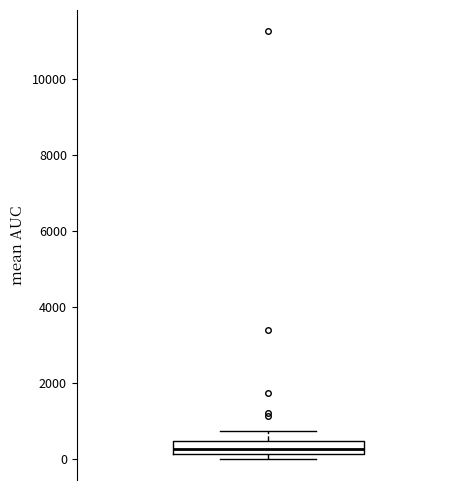

Read this box plot against the y-axis: the position of the median line, the range covered by the box, and the ends of both whiskers. The values are not printed on the chart, so give them approximately, as read against the axis.

median 200 (inside the box), box 200 to 400, whiskers 0 to 800